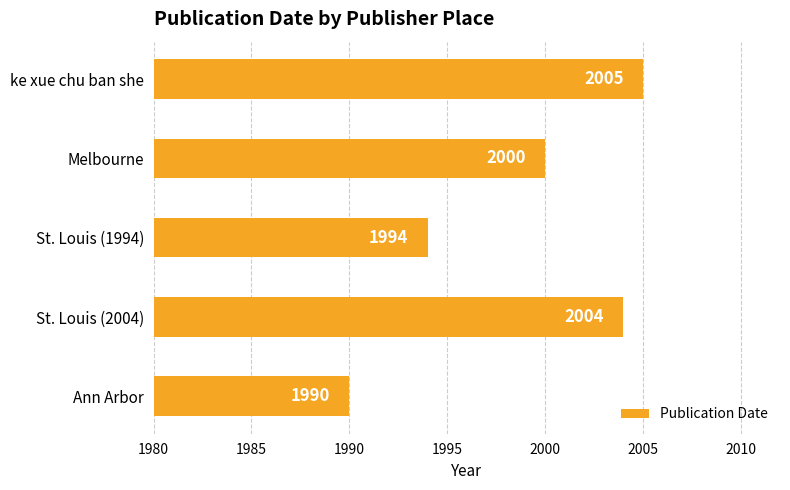

Reading bottom to top, list all the values displayed in this chart.

1990	2004	1994	2000	2005